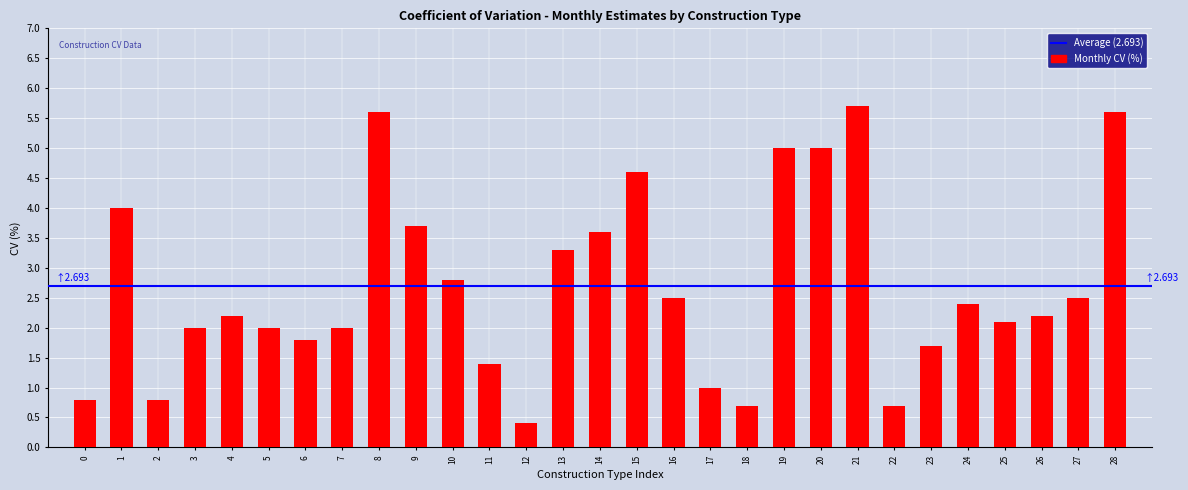

Reading right to left, transcribe all the data shown in this chart.

28=5.6	27=2.5	26=2.2	25=2.1	24=2.4	23=1.7	22=0.7	21=5.7	20=5.0	19=5.0	18=0.7	17=1.0	16=2.5	15=4.6	14=3.6	13=3.3	12=0.4	11=1.4	10=2.8	9=3.7	8=5.6	7=2.0	6=1.8	5=2.0	4=2.2	3=2.0	2=0.8	1=4.0	0=0.8